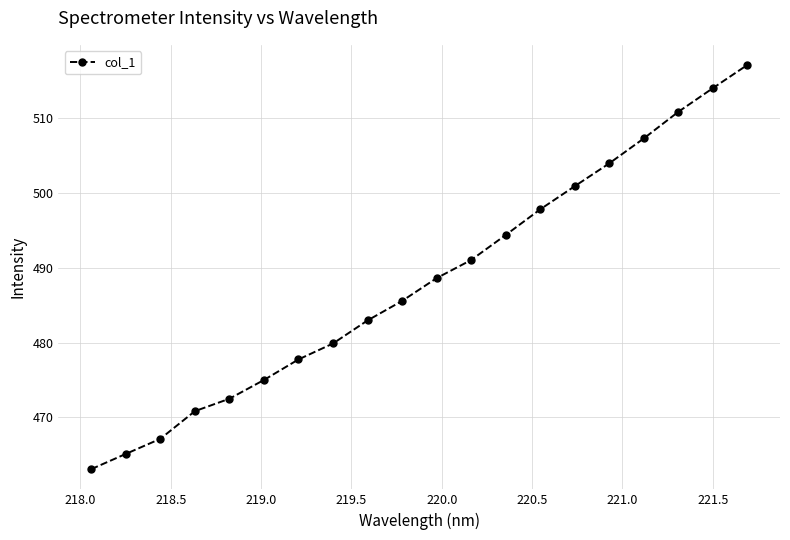

True or false: the data has more than 2 interior local peaks.

False